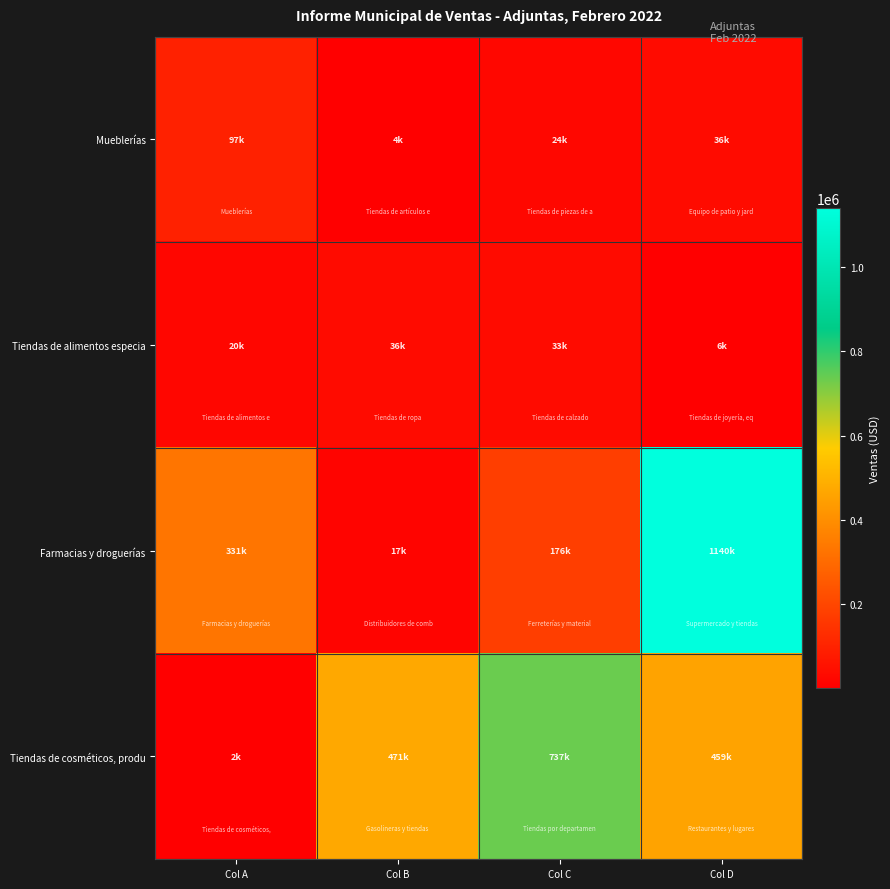

At how many categories does at least one series exceed 81093?

4